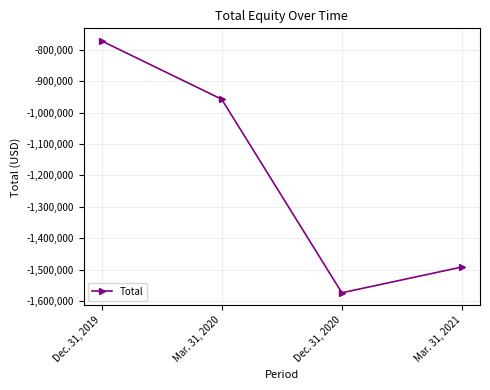

Reading right to left, what are all the values shown in this chart?

-1491991	-1574106	-957683	-771837